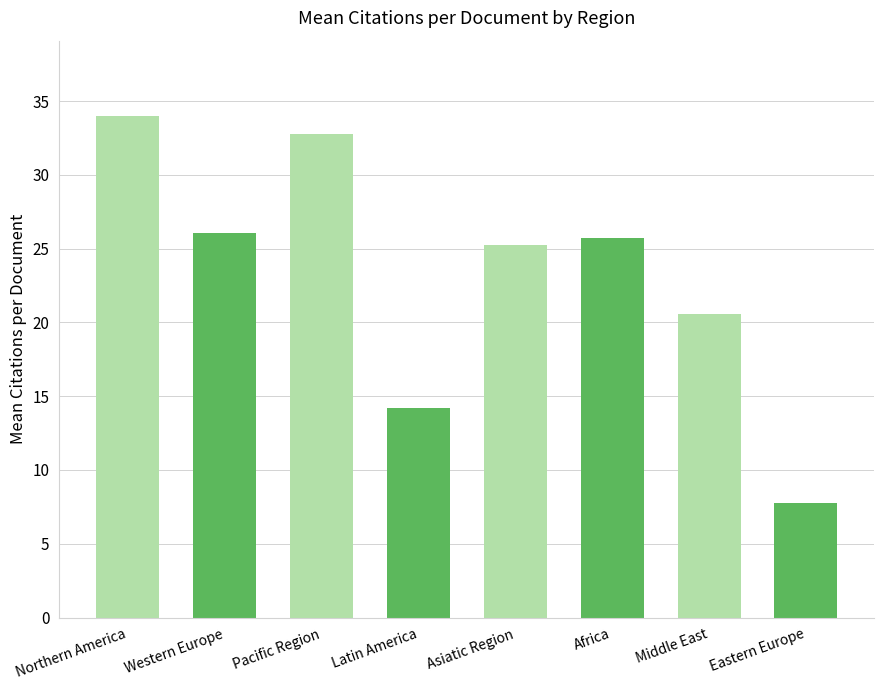

Rank the categories by value from lowest to highest.

Eastern Europe, Latin America, Middle East, Asiatic Region, Africa, Western Europe, Pacific Region, Northern America